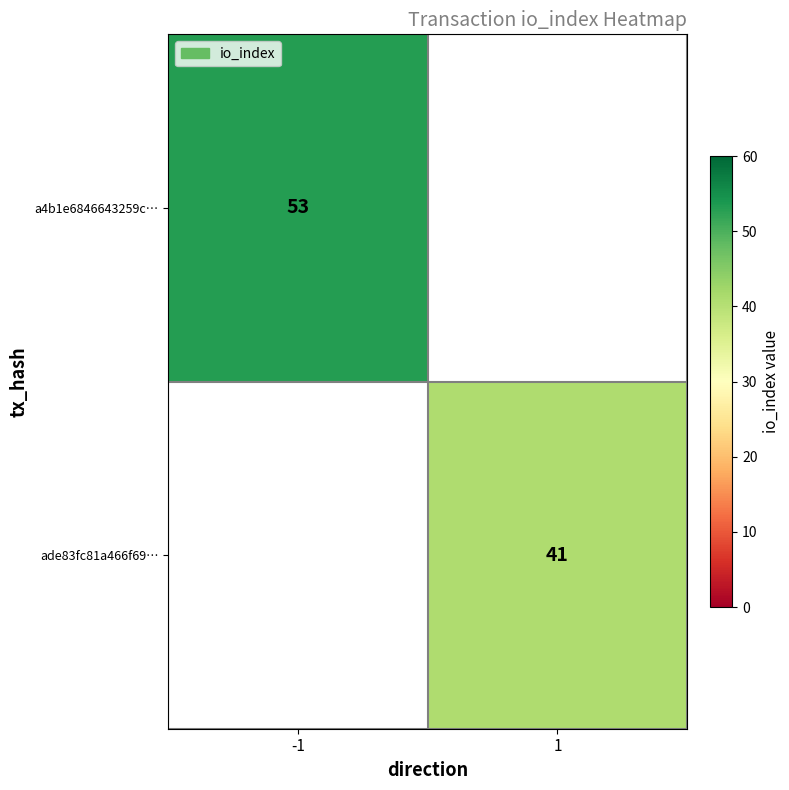

The value of ade83fc81a466f69… at 1 is 41. True or false?

True